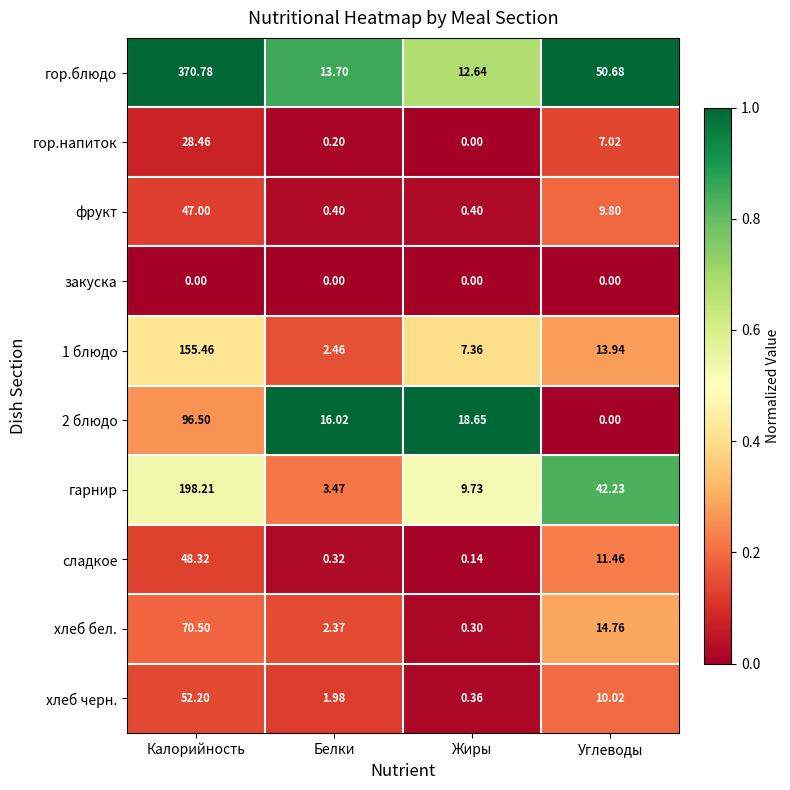

At which category is the sum across all series the highest?

Калорийность